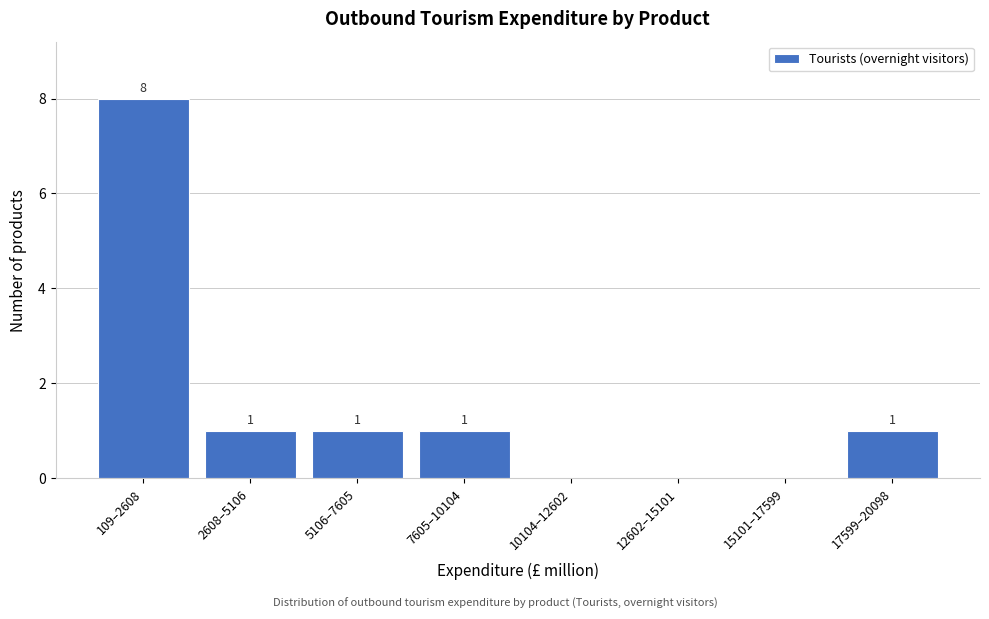

Reading right to left, what are all the values shown in this chart?

17599–20098=1	15101–17599=0	12602–15101=0	10104–12602=0	7605–10104=1	5106–7605=1	2608–5106=1	109–2608=8